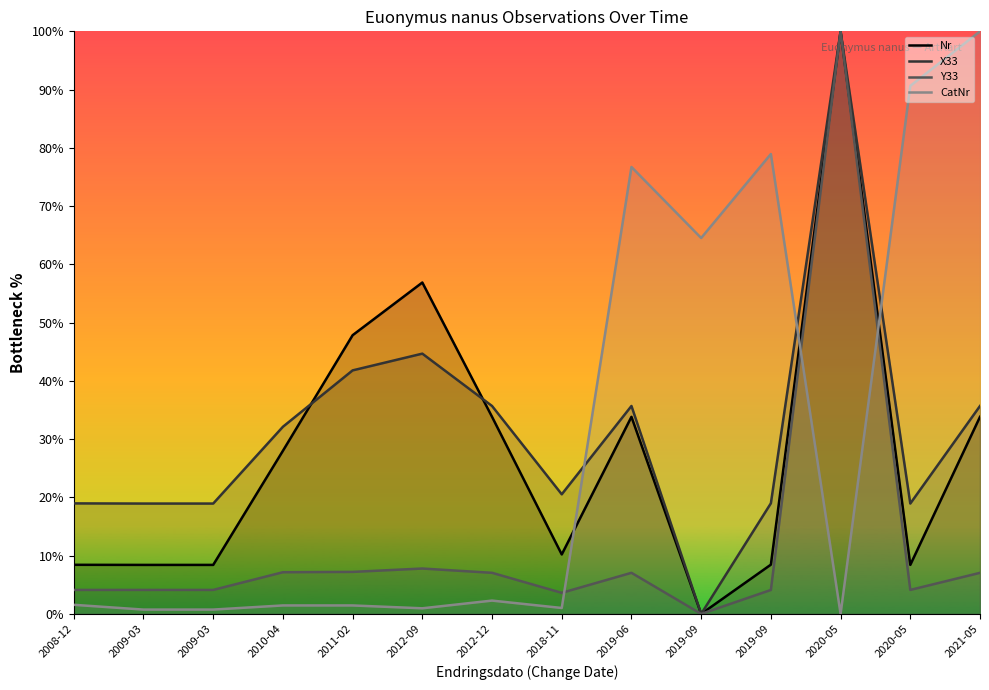

Where is the first local maximum for Nr?

2012-09